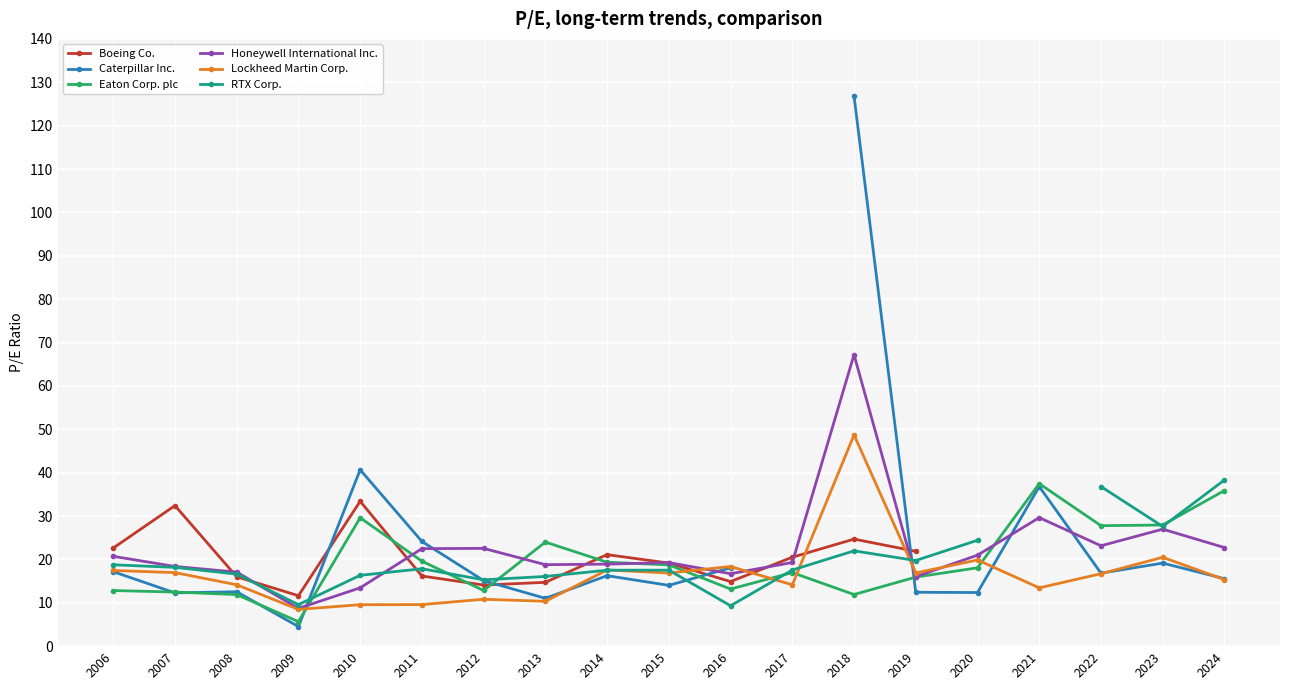

Which series changed the most between 2009 and 2022?

RTX Corp.